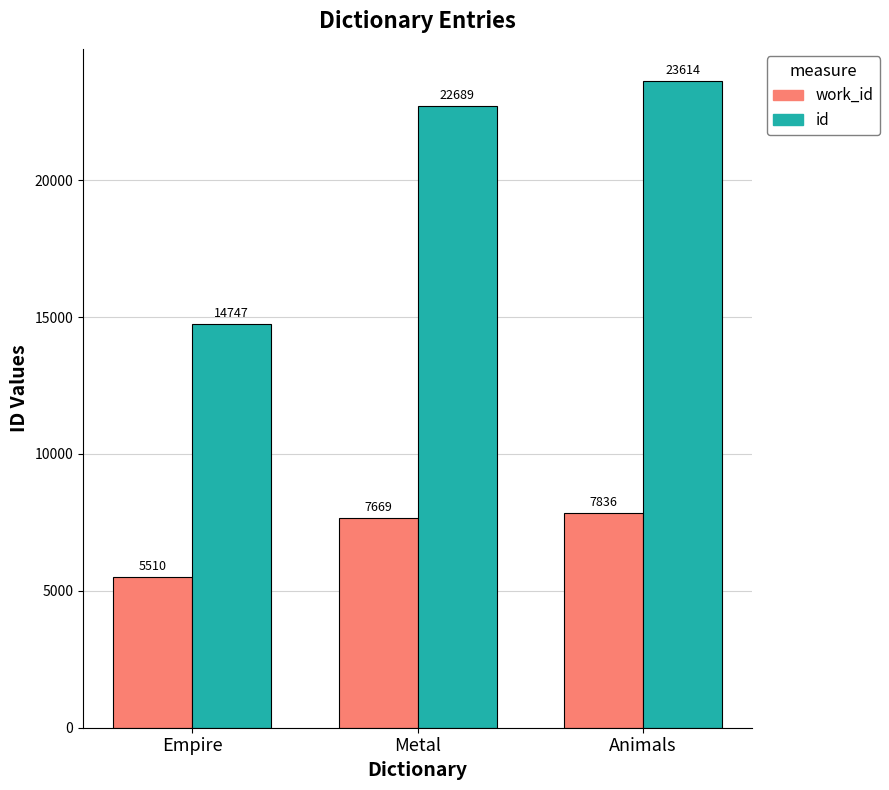

How many groups of bars are there?

3